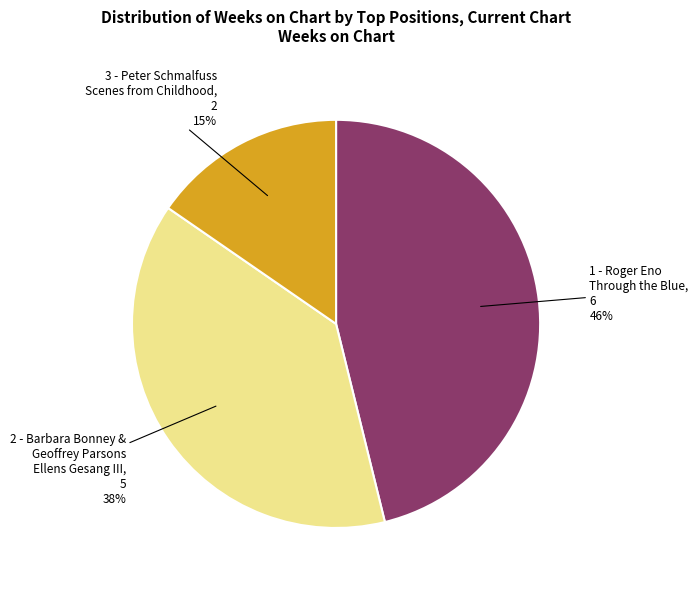

How many segments does this pie chart have?

3